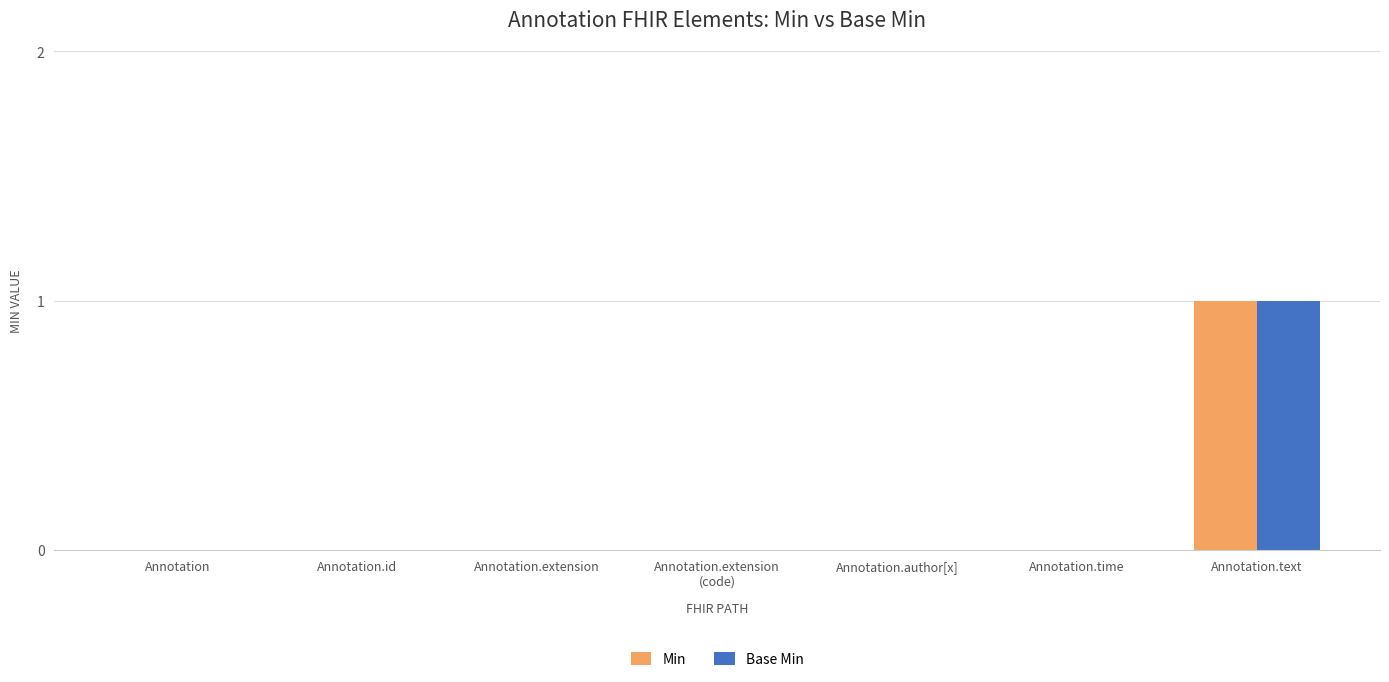

Is it true that Min equals -1 at Annotation.id?

False